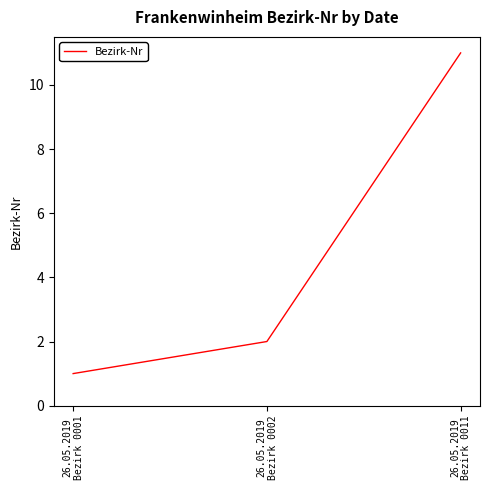

What is the change in value from 26.05.2019
Bezirk 0002 to 26.05.2019
Bezirk 0011?

+9